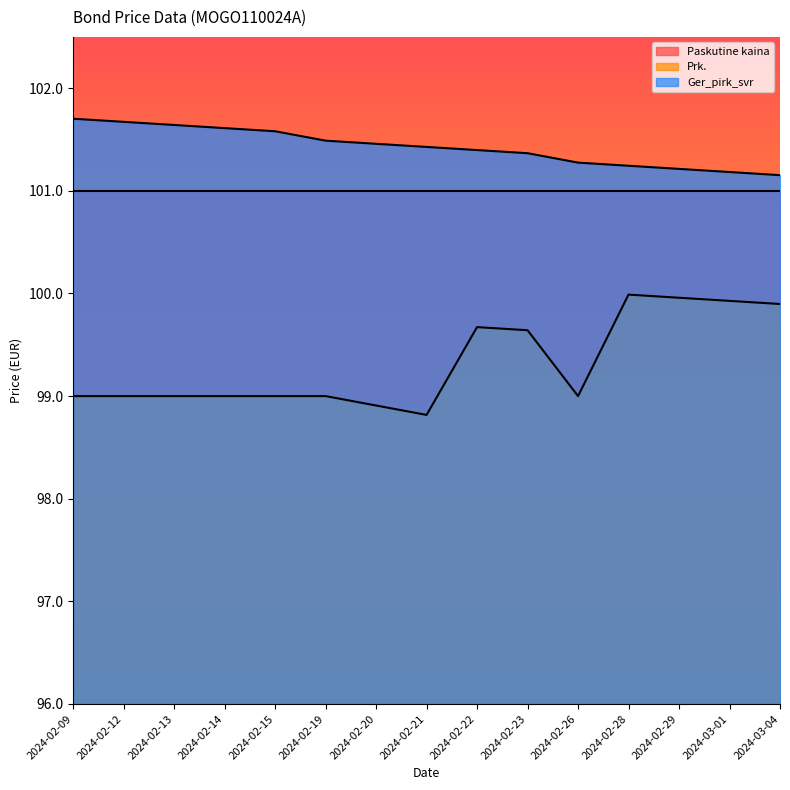

Rank the series at 2024-02-20 from lowest to highest value.

Prk., Paskutine kaina, Ger_pirk_svr